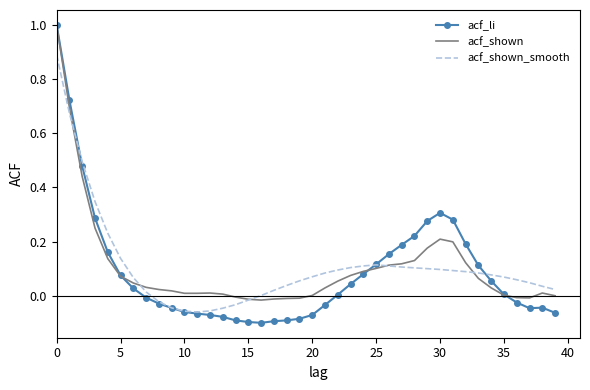

Which series has the largest range (max minus min)?

acf_li